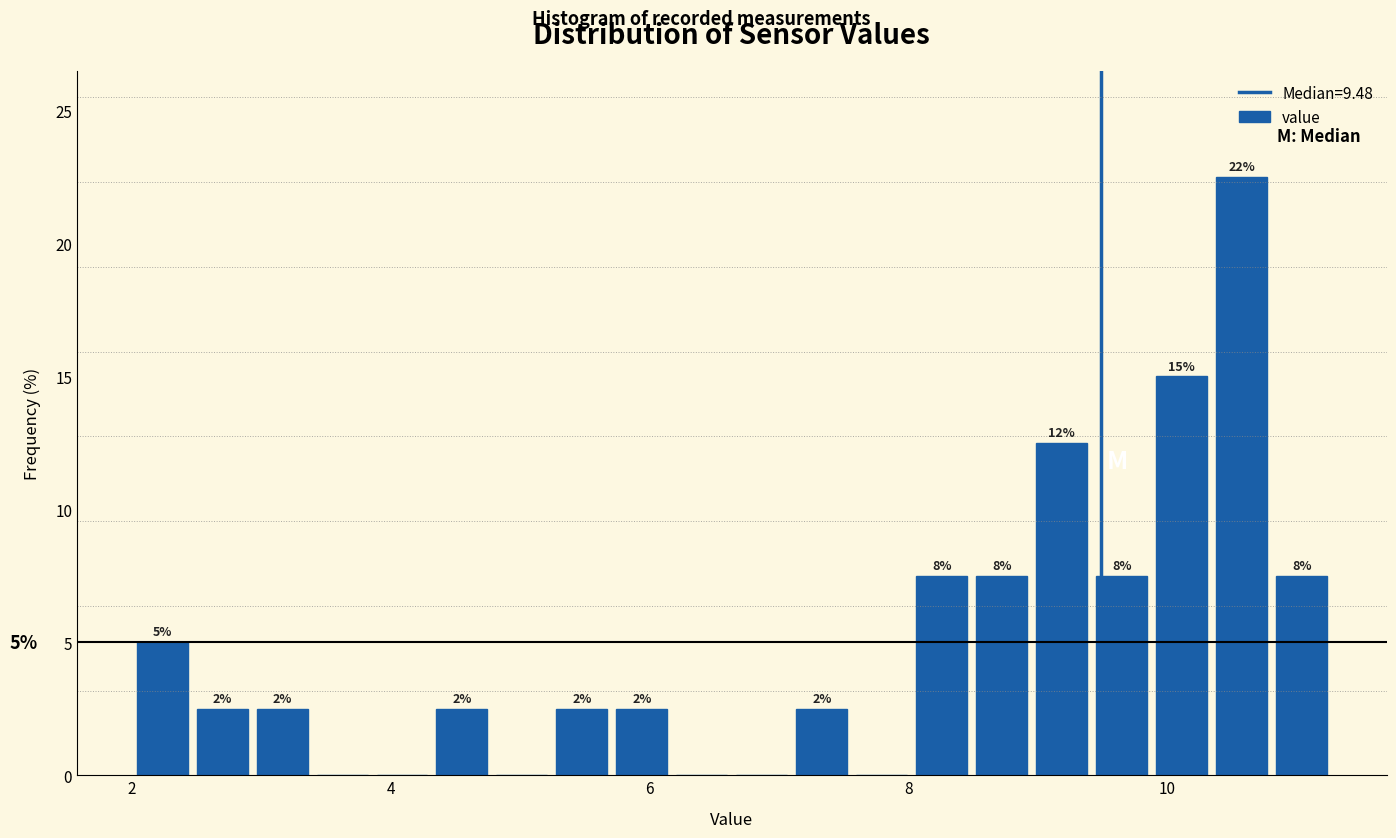

Around what value on the x-axis is the tallest bar? Give the approximate position of its centre, as read against the axis.

10.6